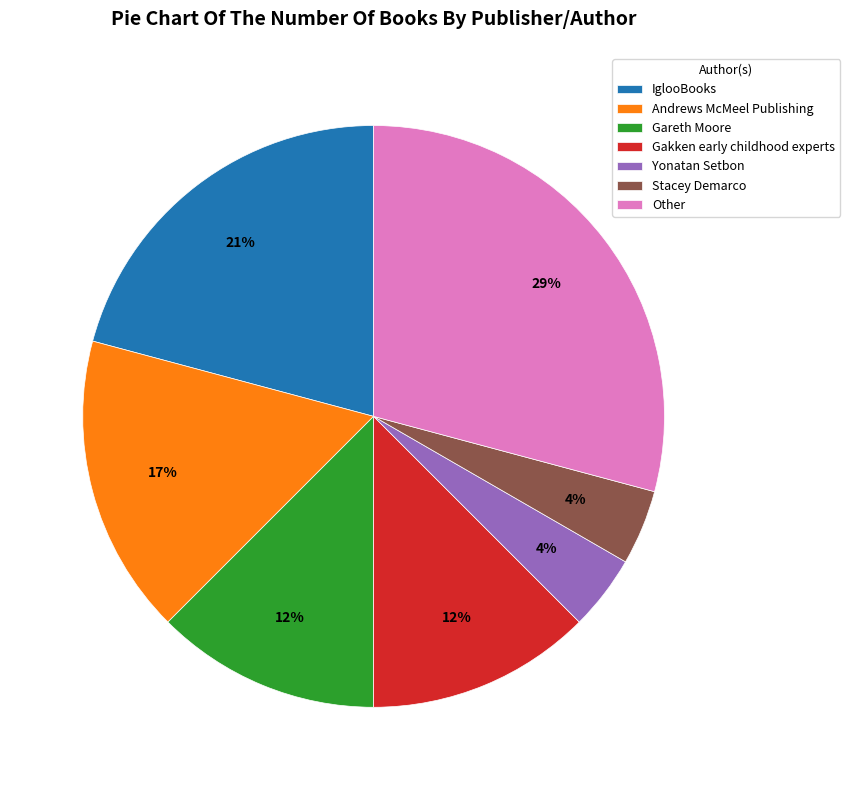

To the nearest percent, what portion does Andrews McMeel Publishing represent?

17%